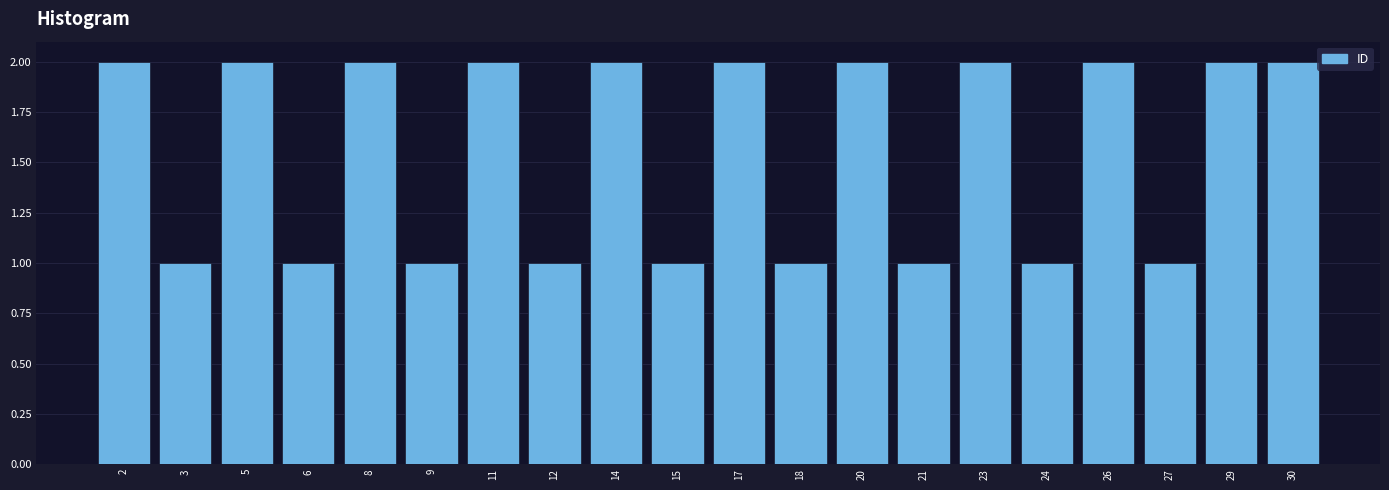

Reading left to right, transcribe this chart: for each bar, give the range it covers on the x-axis and its height. Neither the bar edges nor the heights are printed on the chart, so give them approximately, as read against the axes.

1.0 to 2.5: 2
2.5 to 4.0: 1
4.0 to 5.5: 2
5.5 to 7.0: 1
7.0 to 8.5: 2
8.5 to 10.0: 1
10.0 to 11.5: 2
11.5 to 13.0: 1
13.0 to 14.5: 2
14.5 to 16.0: 1
16.0 to 17.5: 2
17.5 to 19.0: 1
19.0 to 20.5: 2
20.5 to 22.0: 1
22.0 to 23.5: 2
23.5 to 25.0: 1
25.0 to 26.5: 2
26.5 to 28.0: 1
28.0 to 29.5: 2
29.5 to 31.0: 2